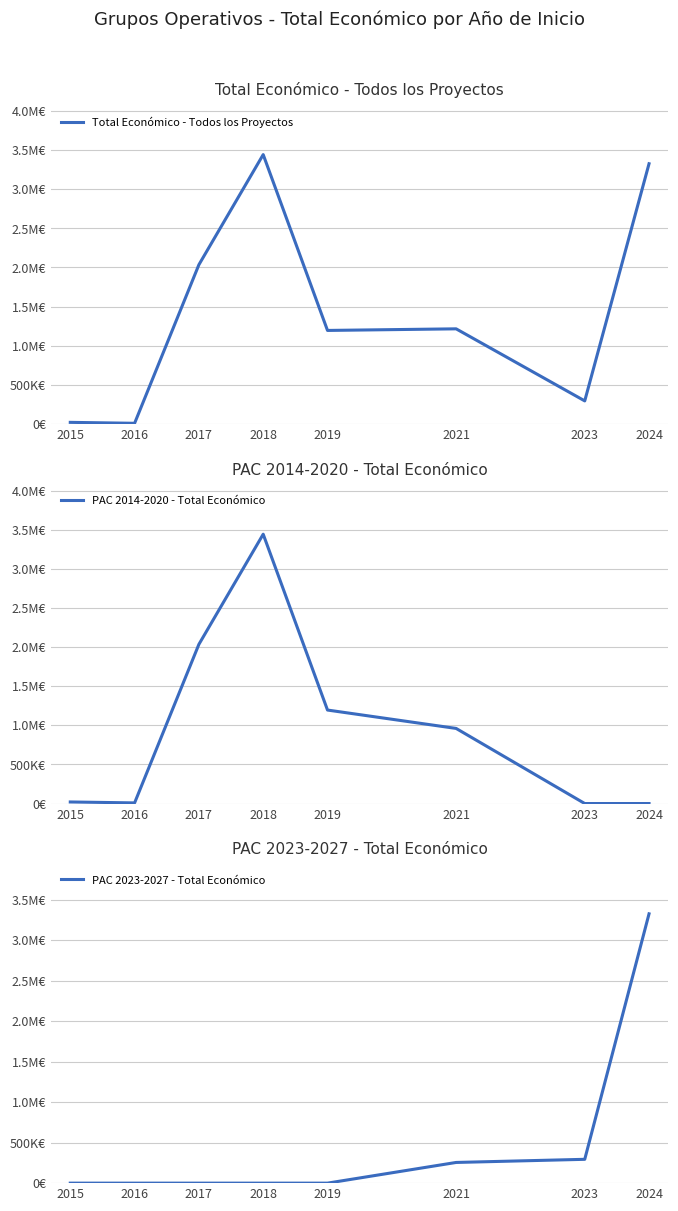

Which series changed the most between 2016 and 2019?

Total Económico - Todos los Proyectos